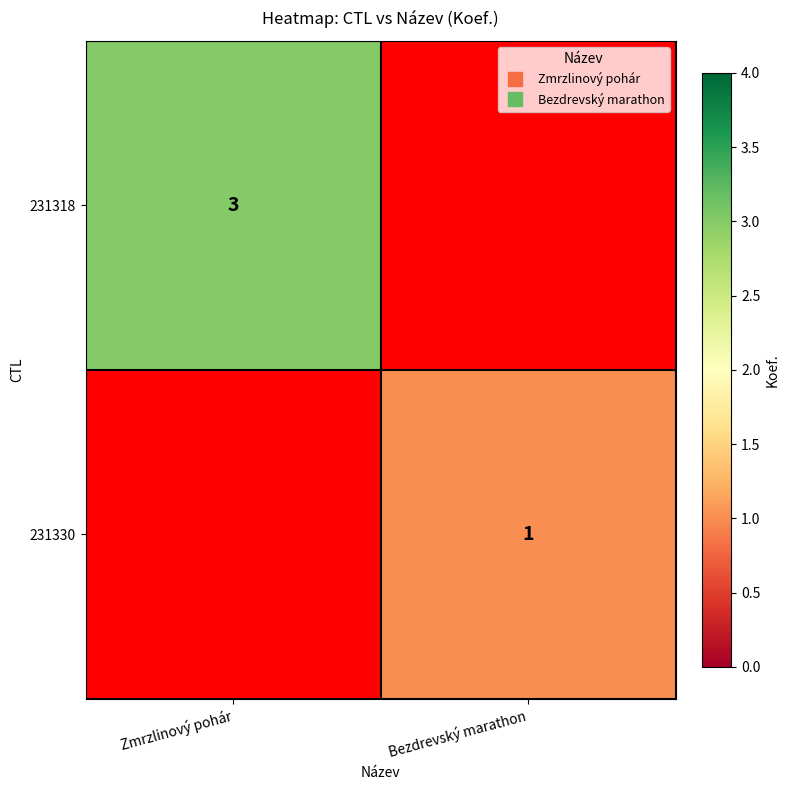

The value of 231330 at Bezdrevský marathon is 1.0. True or false?

True